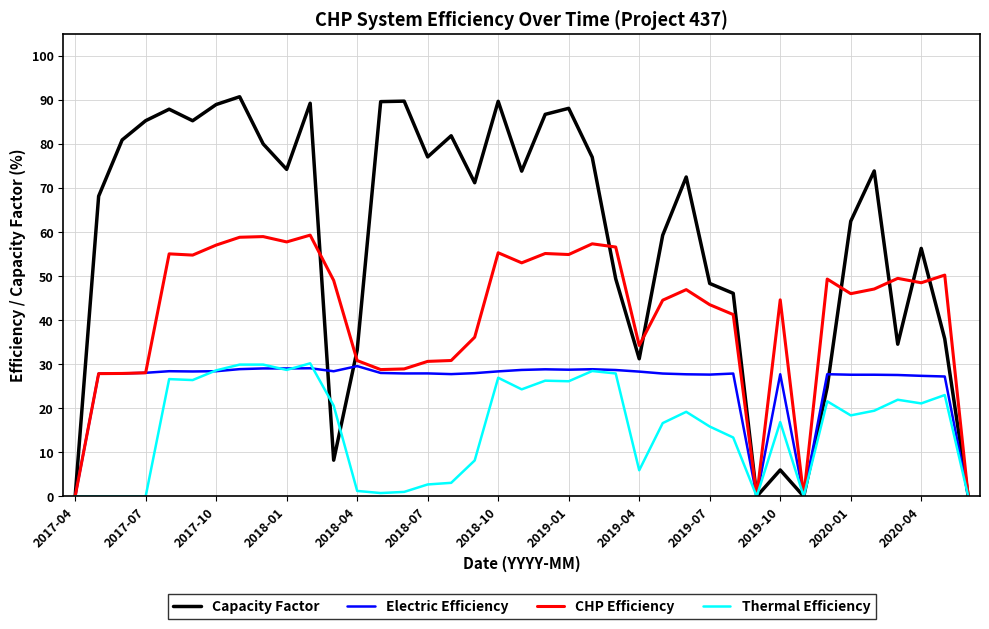

Which series has the largest total across all categories?

Capacity Factor